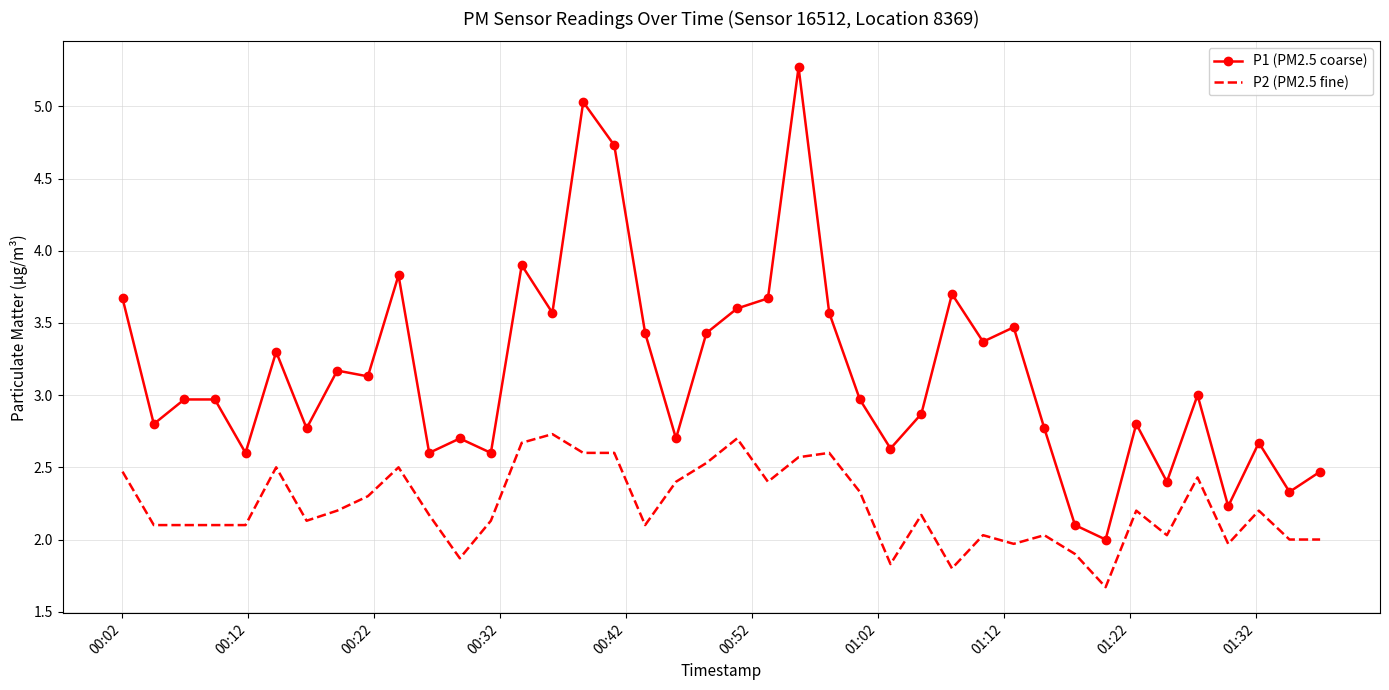

True or false: P2 (PM2.5 fine) has more than 1 interior local peaks.

True